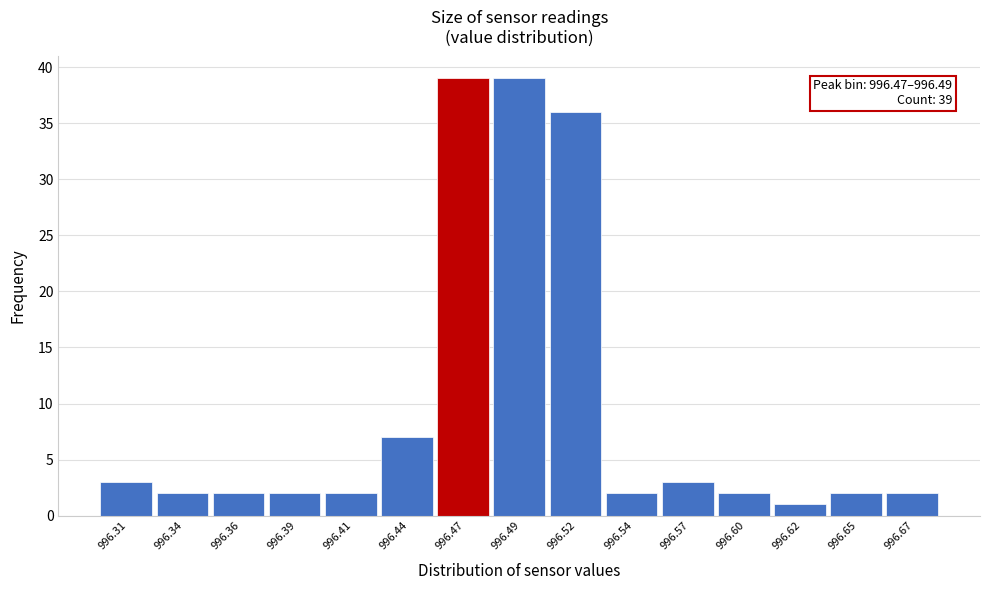

Reading left to right, list all the values displayed in this chart.

3	2	2	2	2	7	39	39	36	2	3	2	1	2	2